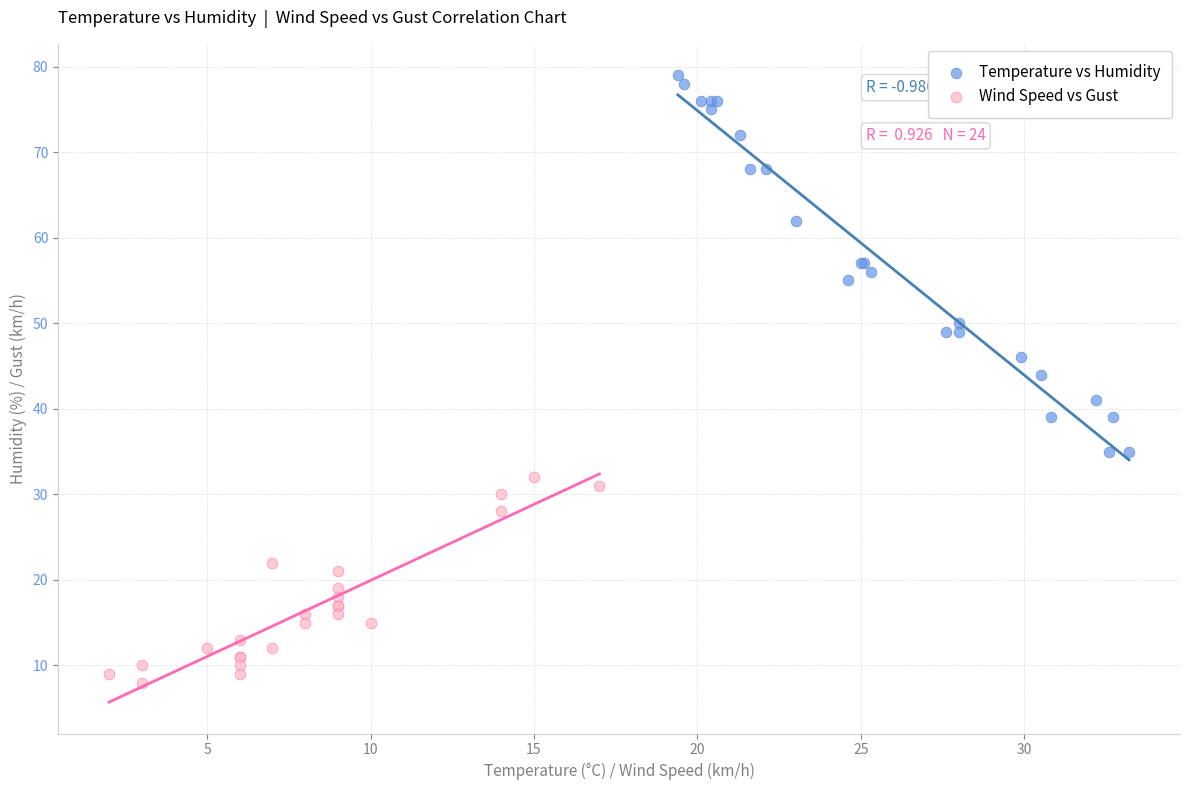

Which series contains the highest Y value?

Temperature vs Humidity